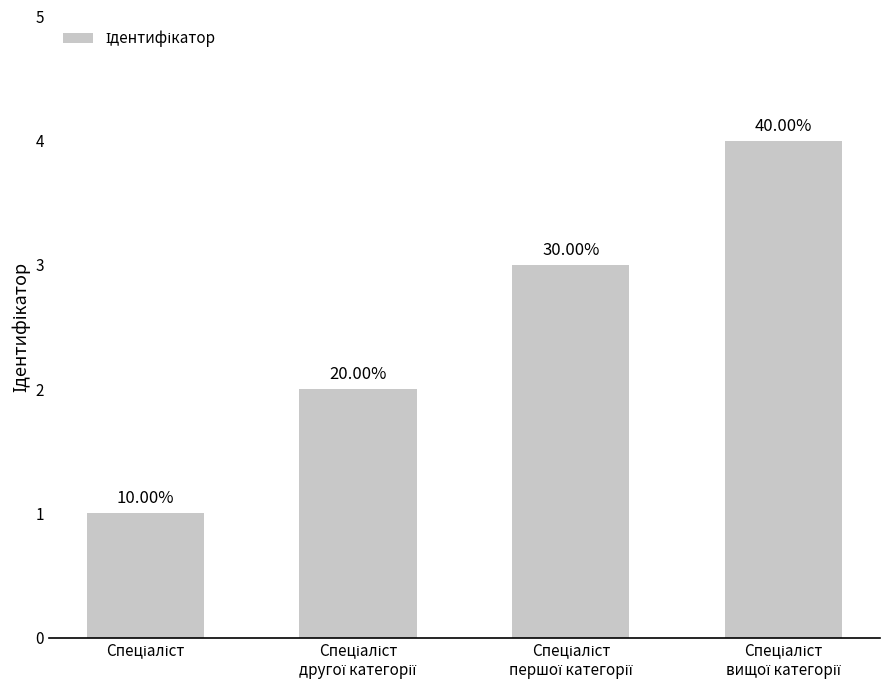

What value does the data have at Спеціаліст
вищої категорії?

4